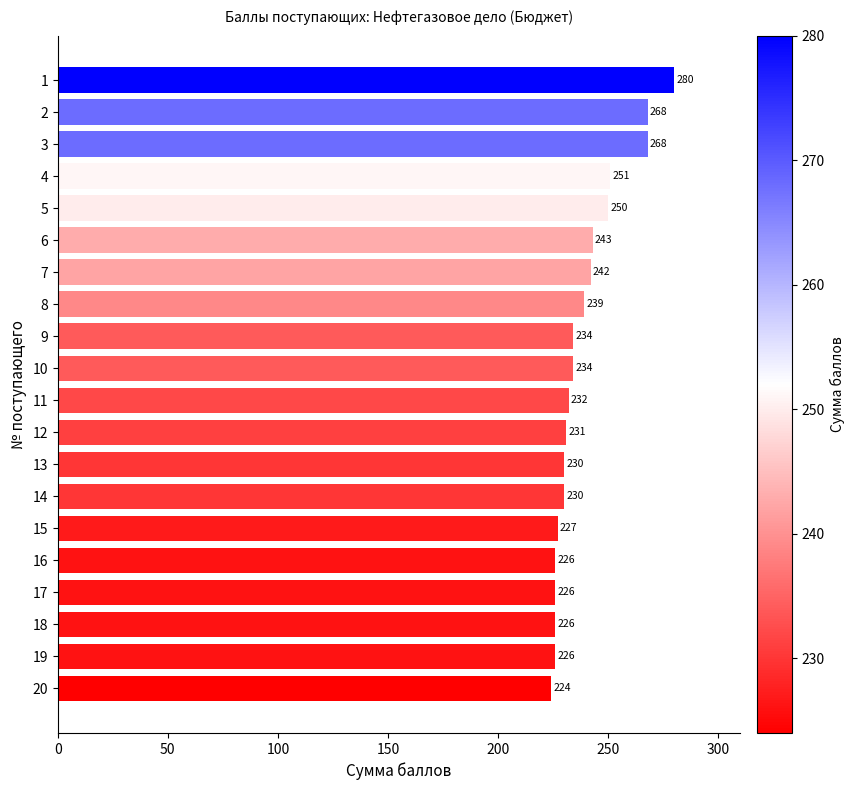

How many bars are there in total?

20